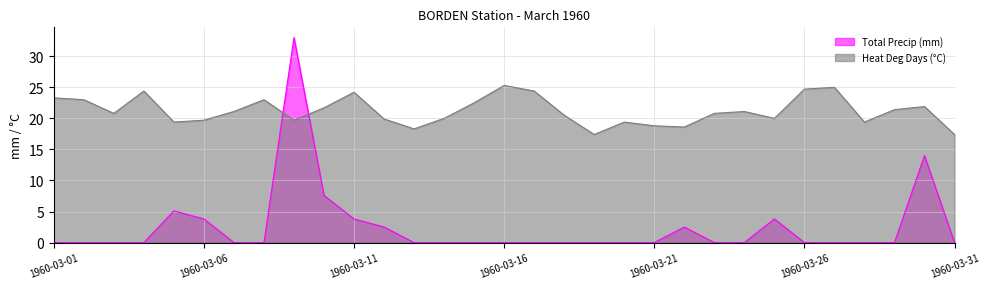

How many categories are shown in the chart?

31